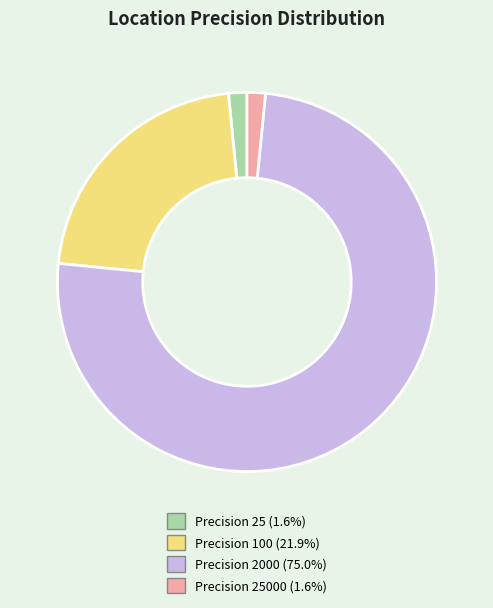

Is there a majority slice in this chart?

Yes